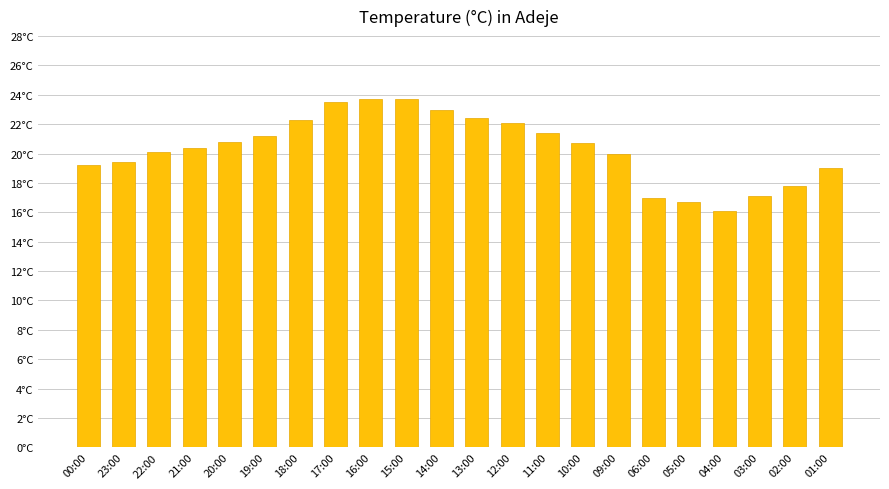

Where is the data nearest to the value 19?

01:00